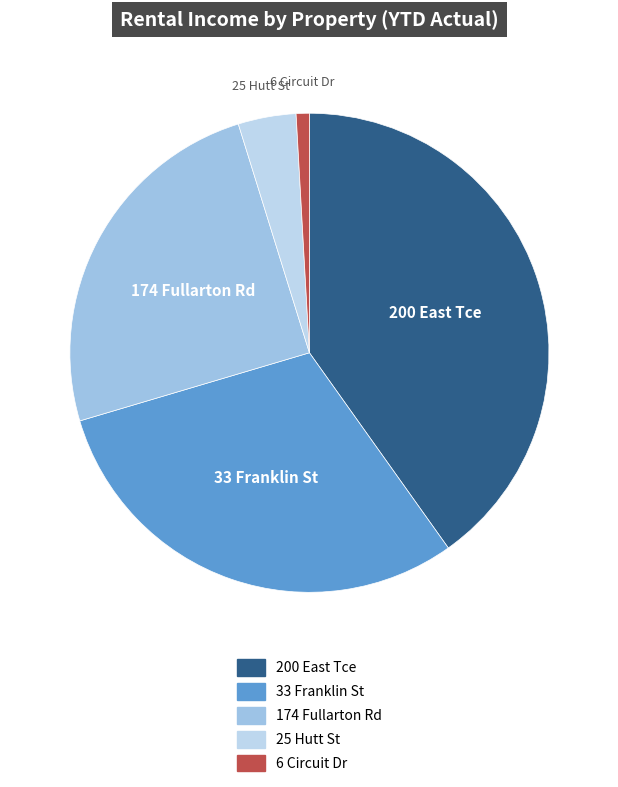

Combined, do 174 Fullarton Rd and 6 Circuit Dr account for over 50%?

No